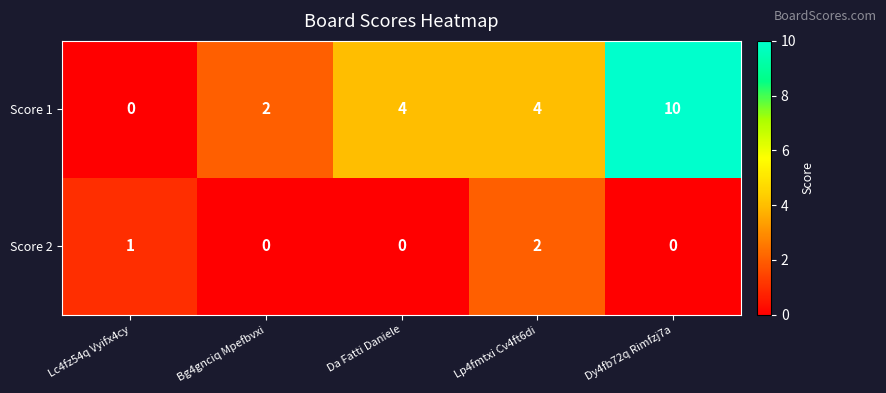

What is the maximum value for Score 1?

10